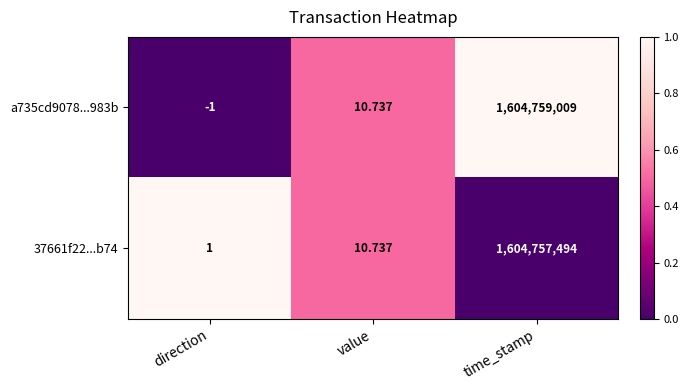

Is the value of 37661f22...b74 at time_stamp greater than the value of a735cd9078...983b at time_stamp?

No